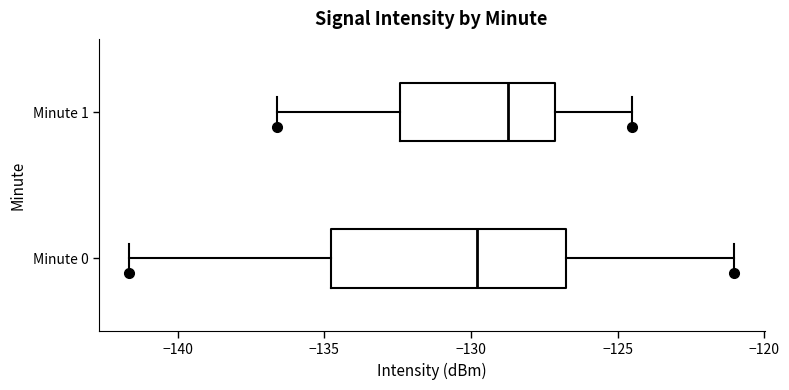

Which box is the widest, from its left edge to its right edge?

Minute 0